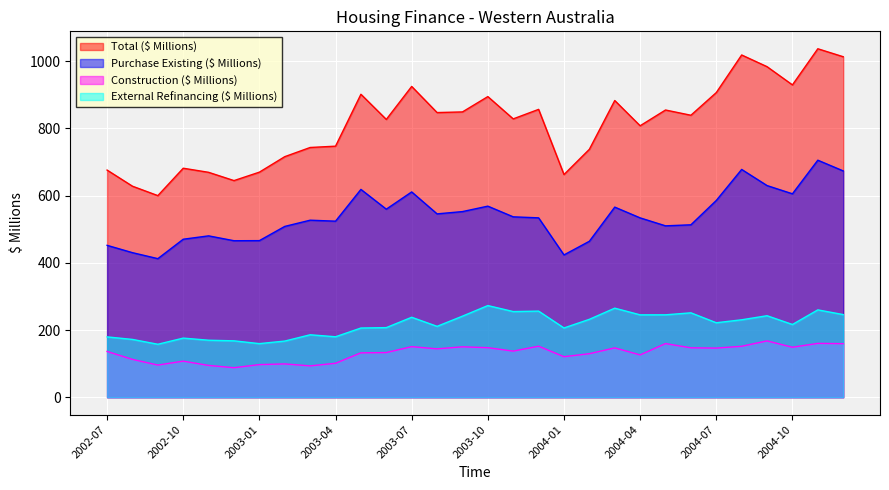

True or false: Construction ($ Millions) and External Refinancing ($ Millions) cross at least once.

False